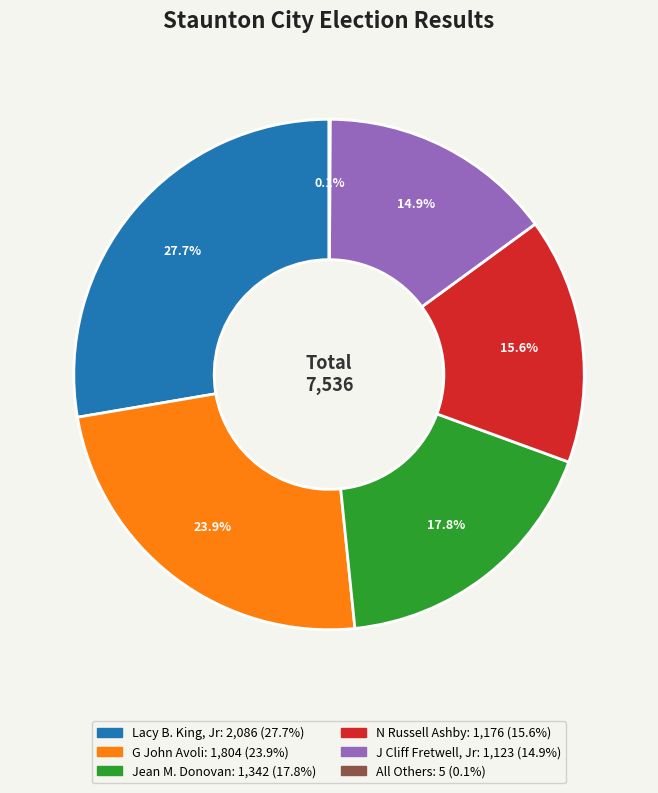

Do J Cliff Fretwell, Jr and N Russell Ashby together represent more than half of the pie?

No